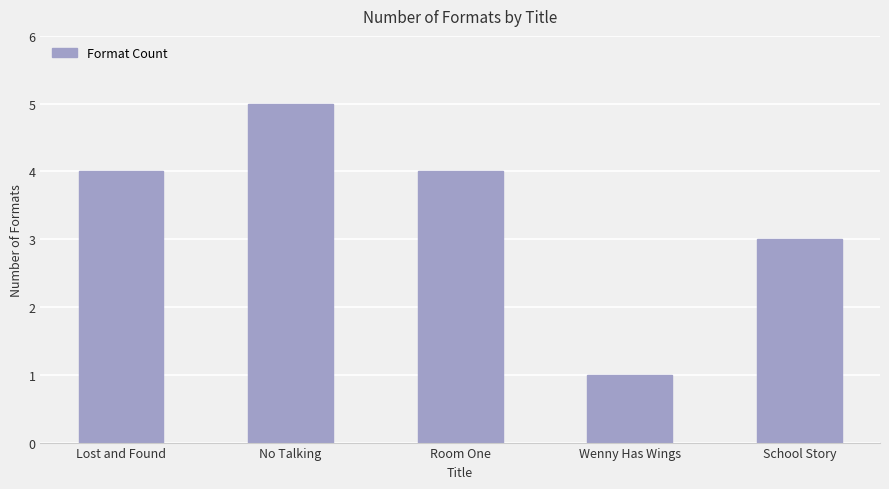

The chart shows a value of 5 at No Talking. True or false?

True